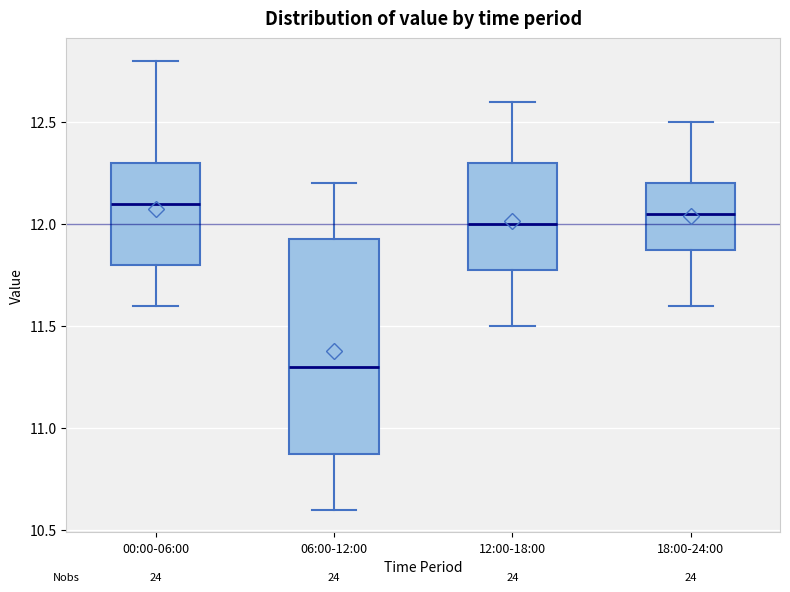

Where does the lower whisker of the box for 06:00-12:00 end on the y-axis? The values are not printed on the chart, so give them approximately, as read against the axis.

10.60